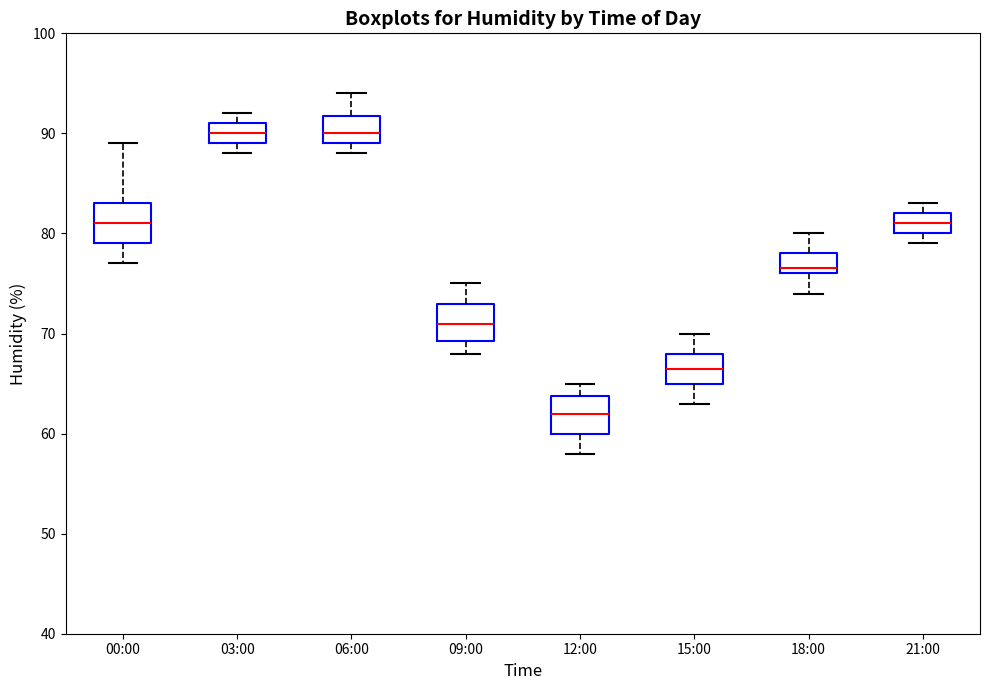

Reading left to right, transcribe this box plot: for each box, give where its median line is, the range the box spans, and where its two whiskers end, as read against the y-axis. The values are not printed on the chart, so give them approximately, as read against the axis.

00:00: median 81, box 79 to 83, whiskers 77 to 89
03:00: median 90, box 89 to 91, whiskers 88 to 92
06:00: median 90, box 89 to 92, whiskers 88 to 94
09:00: median 71, box 69 to 73, whiskers 68 to 75
12:00: median 62, box 60 to 64, whiskers 58 to 65
15:00: median 67, box 65 to 68, whiskers 63 to 70
18:00: median 77, box 76 to 78, whiskers 74 to 80
21:00: median 81, box 80 to 82, whiskers 79 to 83